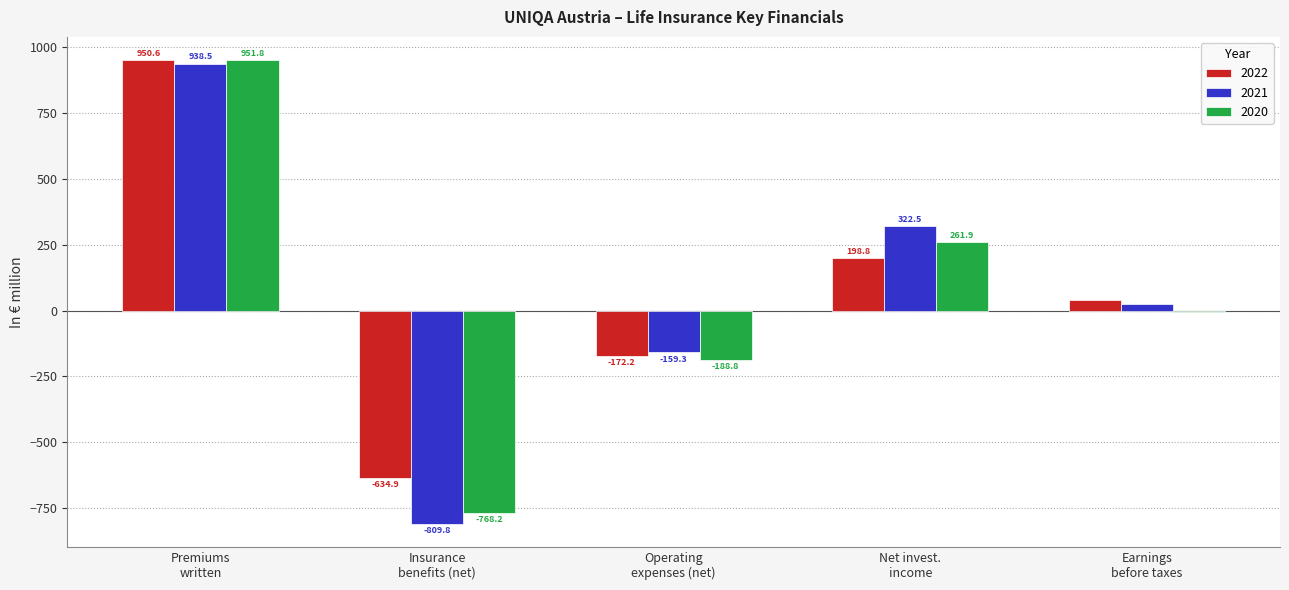

How many values in 2020 are above zero?

2